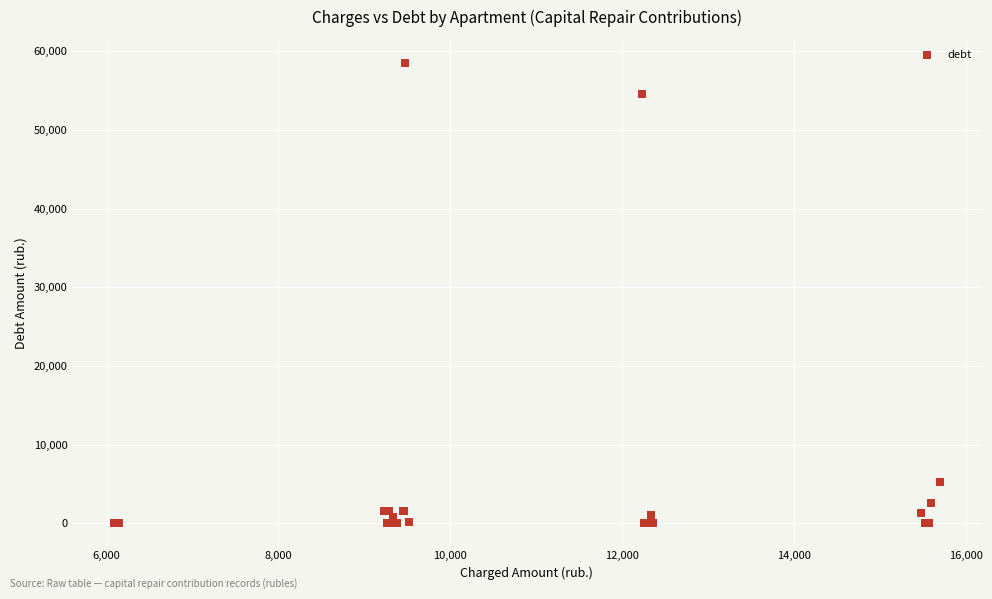

What Y value in the scatter plot is closest to 29270?

5232.6